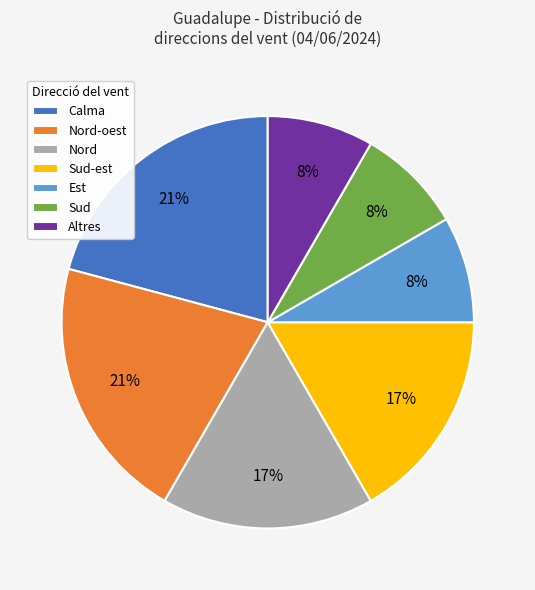

Do Nord and Sud together represent more than half of the pie?

No